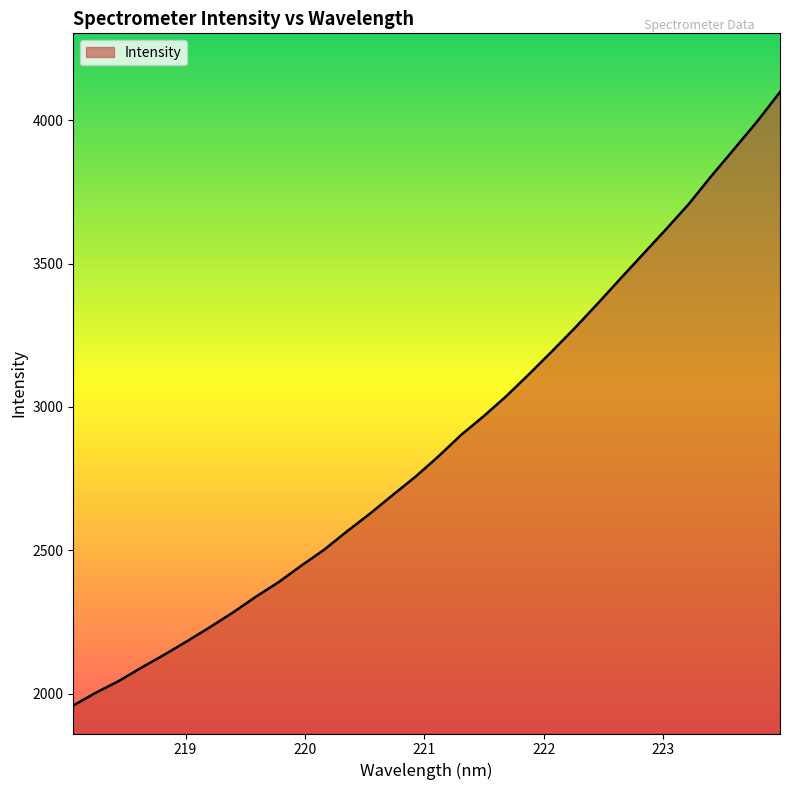

What is the maximum value shown in the chart?

4098.7